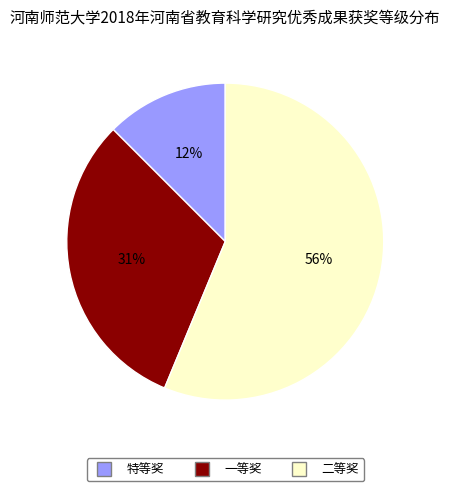

To the nearest percent, what percentage of the pie is 一等奖?

31%